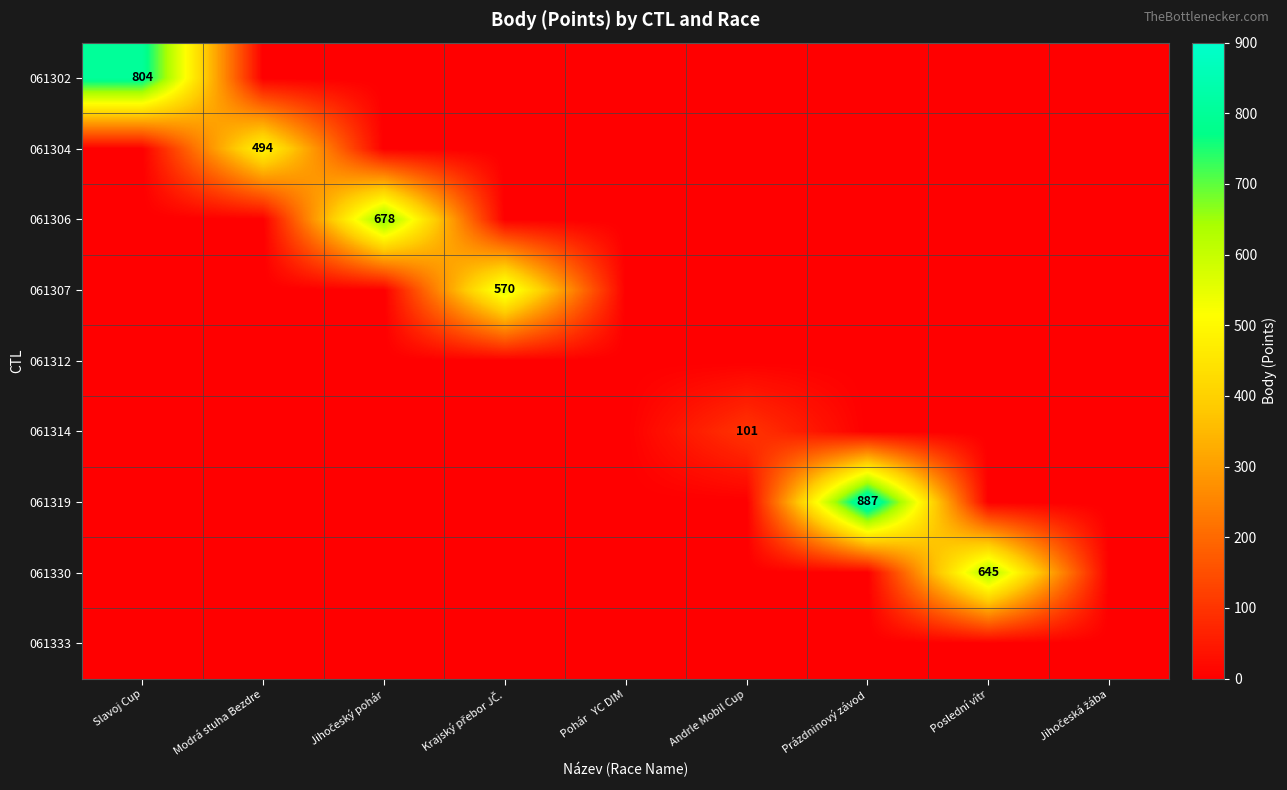

Is the value of 061302 at Slavoj Cup greater than the value of 061314 at Andrle Mobil Cup?

Yes